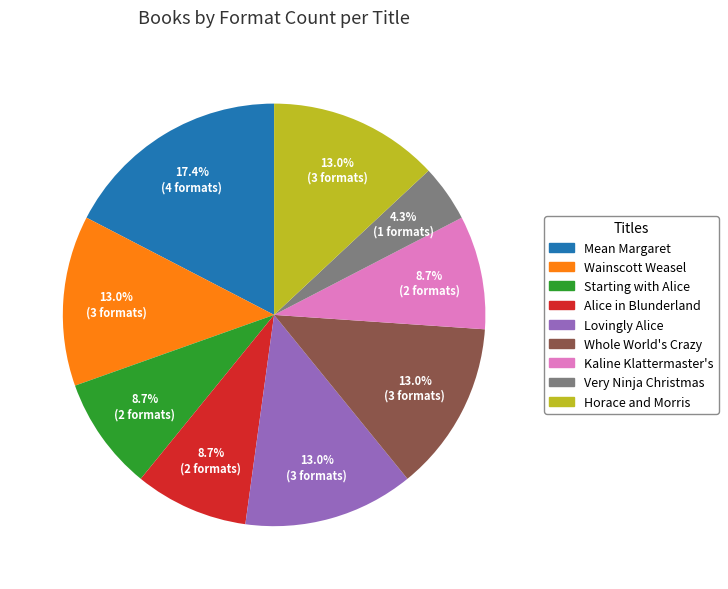

Does any single category account for the majority?

No